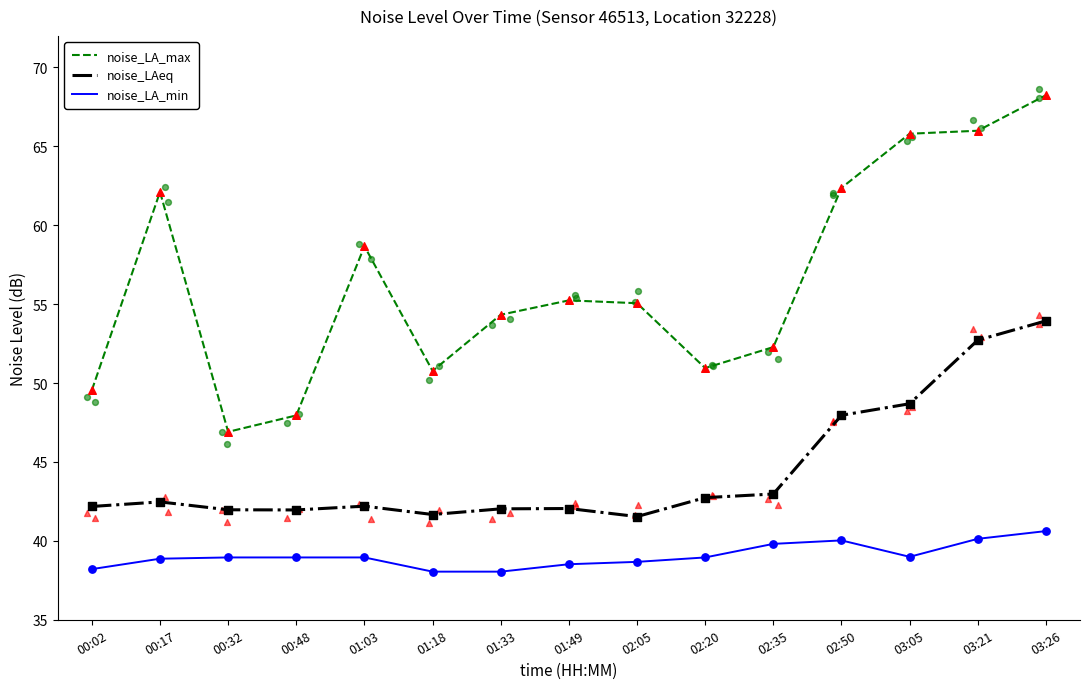

Which series reaches the minimum Y coordinate?

noise_LA_min